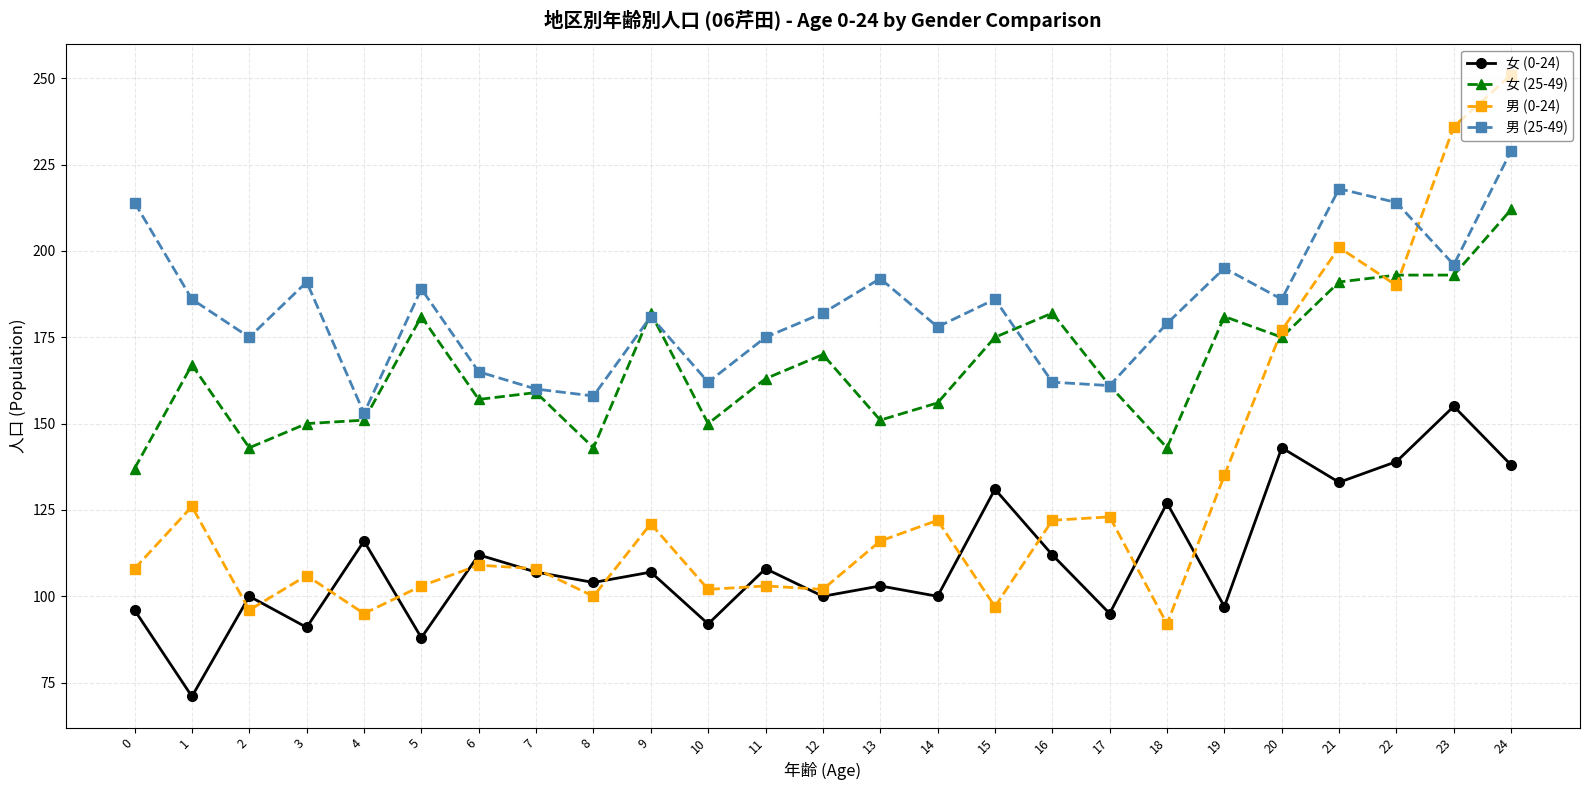

Rank the series at 4 from lowest to highest value.

男 (0-24), 女 (0-24), 女 (25-49), 男 (25-49)